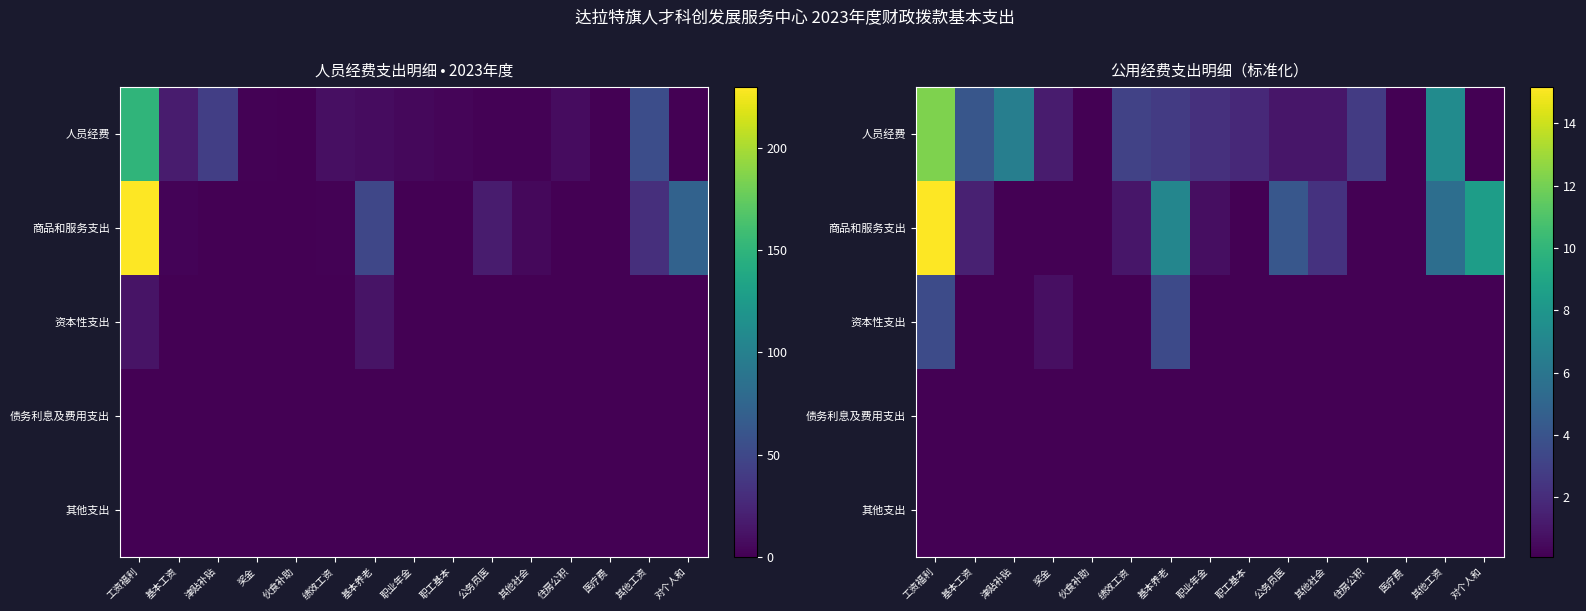

What is the difference between the maximum and minimum values in the 人员经费 series?

12.2